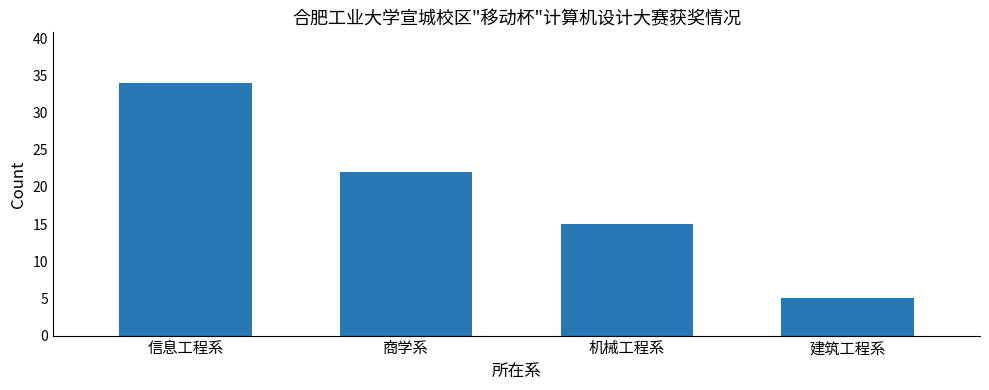

What is the average value?

19